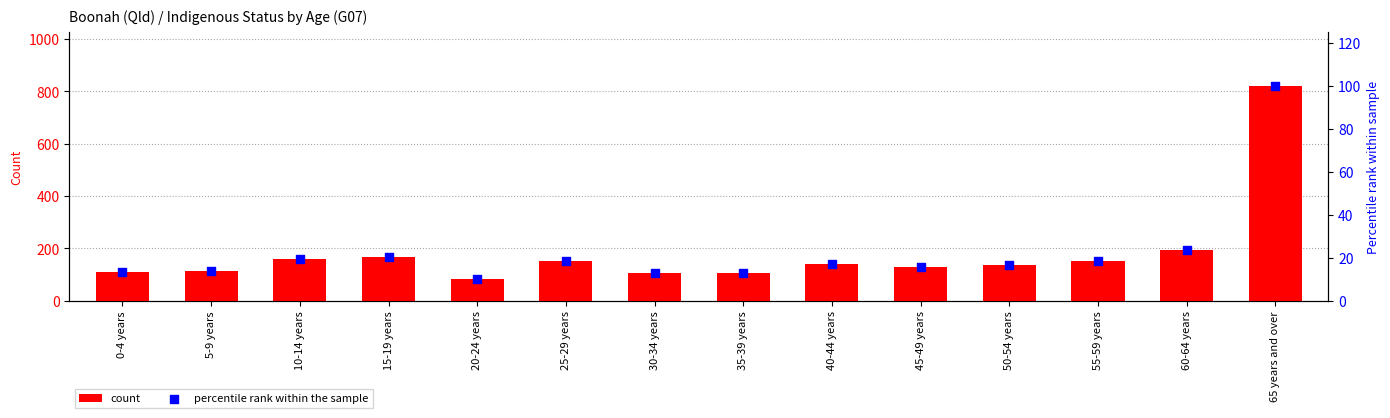

At how many categories does at least one series exceed 254?

1